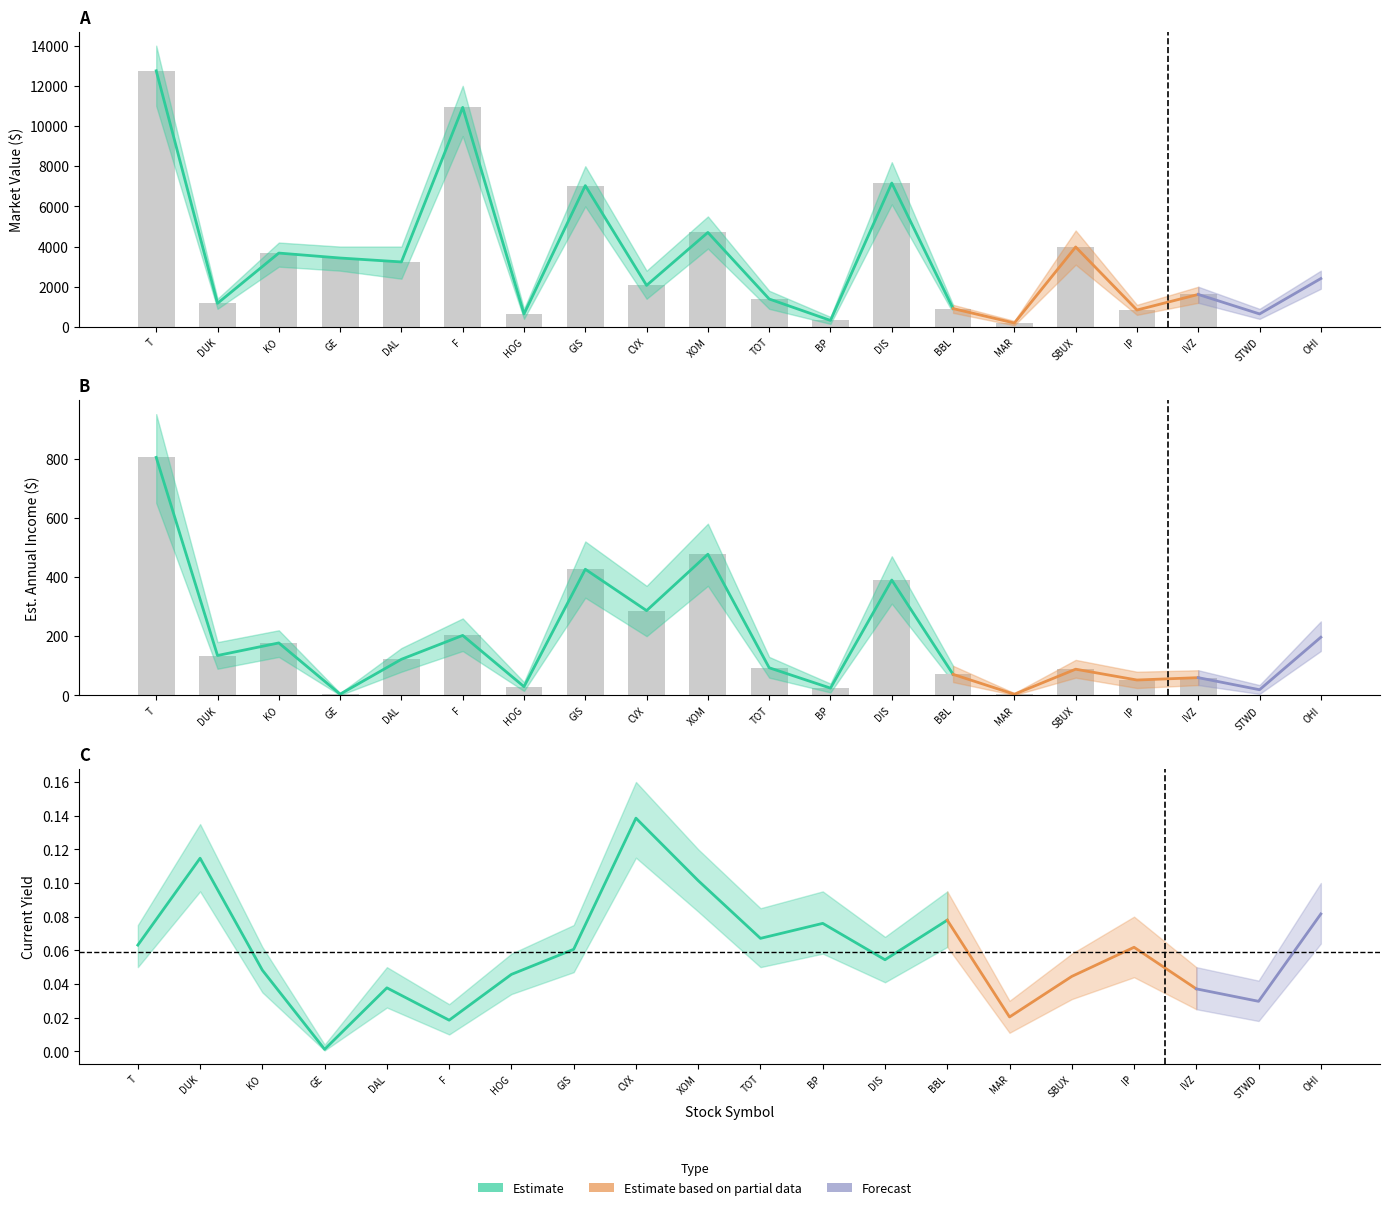

How many distinct data groups are displayed?

3